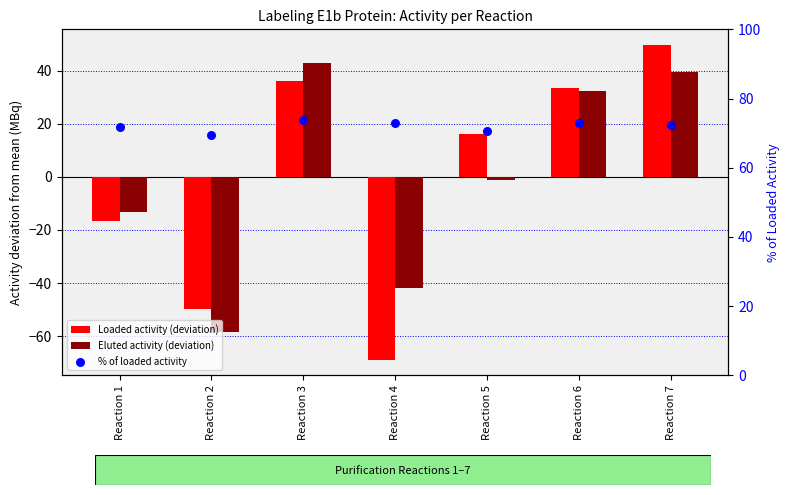

What are all the series names shown in the legend?

Loaded activity (deviation), Eluted activity (deviation), % of loaded activity